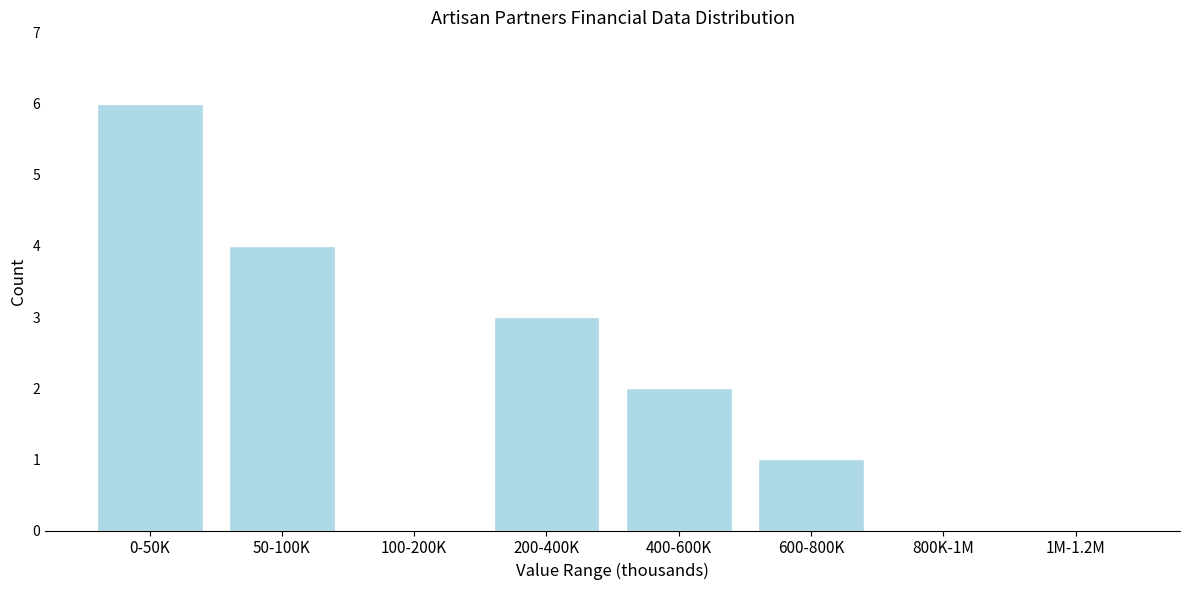

Reading right to left, list all the values displayed in this chart.

1M-1.2M=0	800K-1M=0	600-800K=1	400-600K=2	200-400K=3	100-200K=0	50-100K=4	0-50K=6